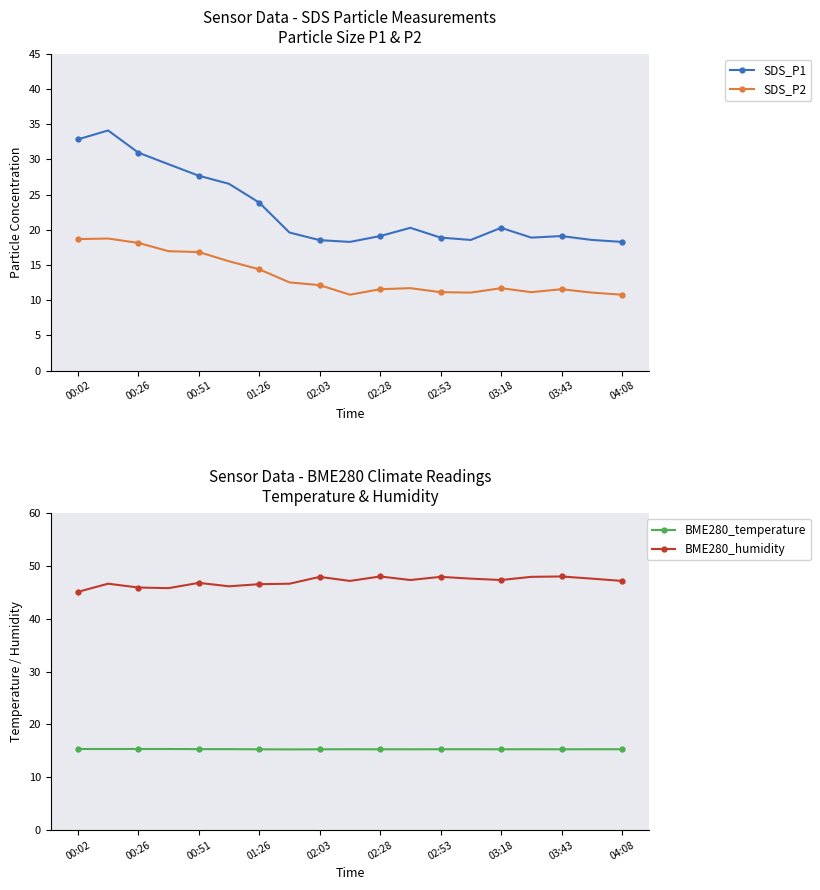

How many data points does each series have?

19